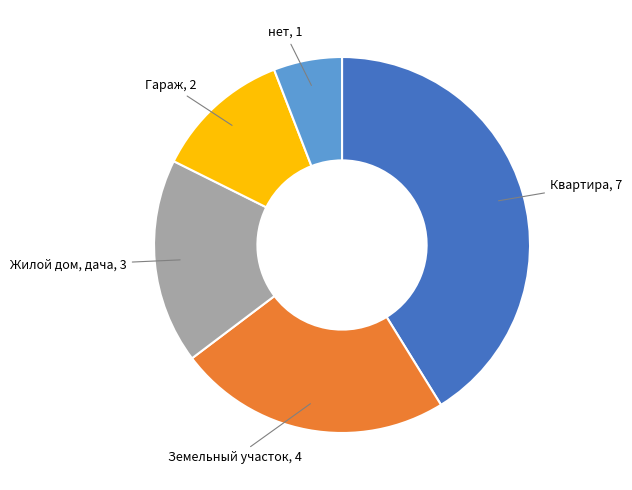

Does any single category account for the majority?

No